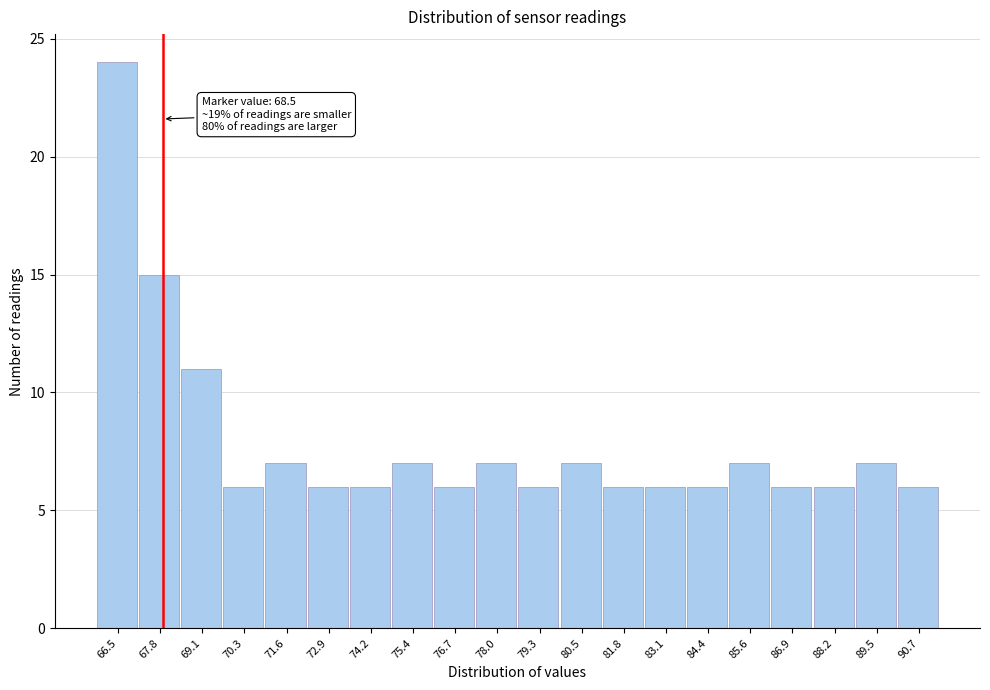

Reading right to left, extract all data points from this chart.

6	7	6	6	7	6	6	6	7	6	7	6	7	6	6	7	6	11	15	24